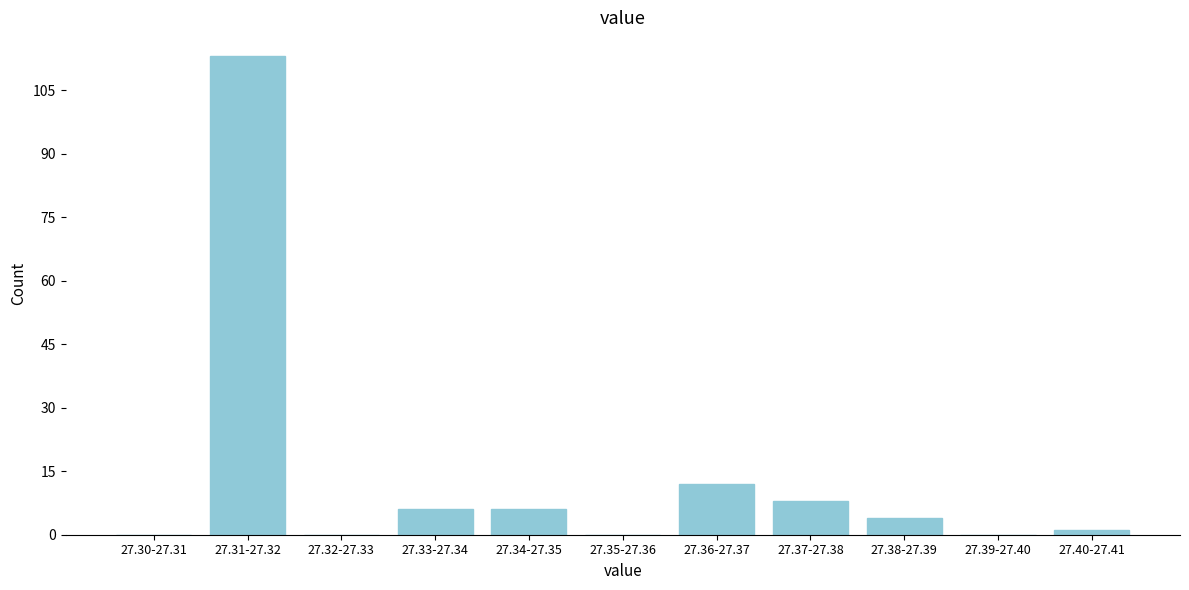

Reading right to left, what are all the values shown in this chart?

27.40-27.41=1	27.39-27.40=0	27.38-27.39=4	27.37-27.38=8	27.36-27.37=12	27.35-27.36=0	27.34-27.35=6	27.33-27.34=6	27.32-27.33=0	27.31-27.32=113	27.30-27.31=0